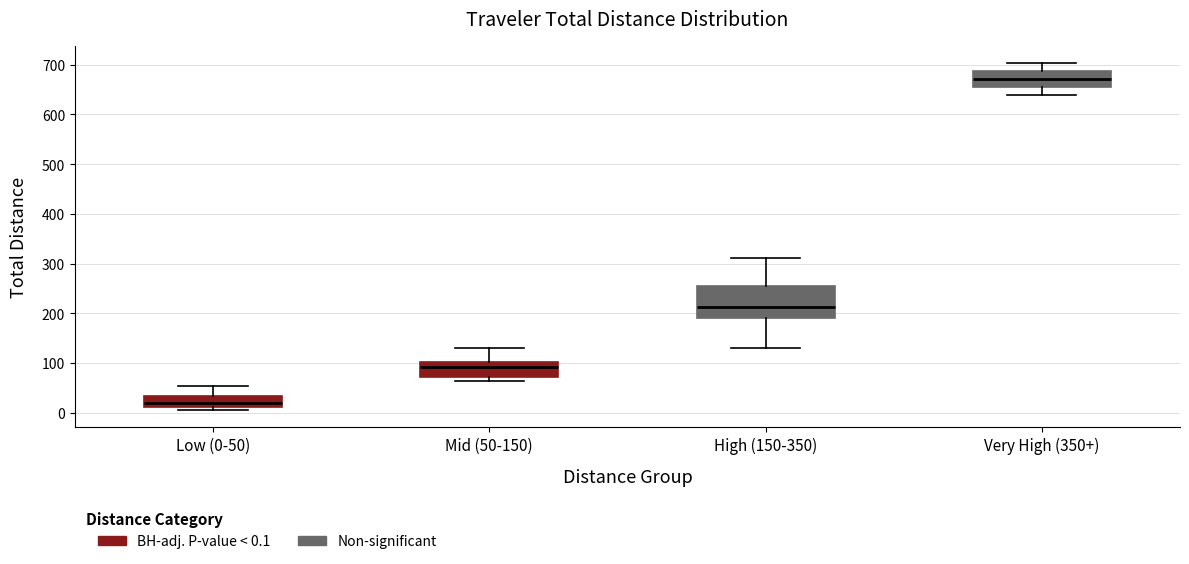

Reading left to right, read every box against the y-axis: the position of its median line, the range the box covers, and the ends of its whiskers. The values are not printed on the chart, so give them approximately, as read against the axis.

Low (0-50): median 20, box 10 to 30, whiskers 10 (just below the box's lower edge) to 50
Mid (50-150): median 90, box 70 to 100, whiskers 60 to 130
High (150-350): median 210, box 190 to 250, whiskers 130 to 310
Very High (350+): median 670, box 660 to 690, whiskers 640 to 700